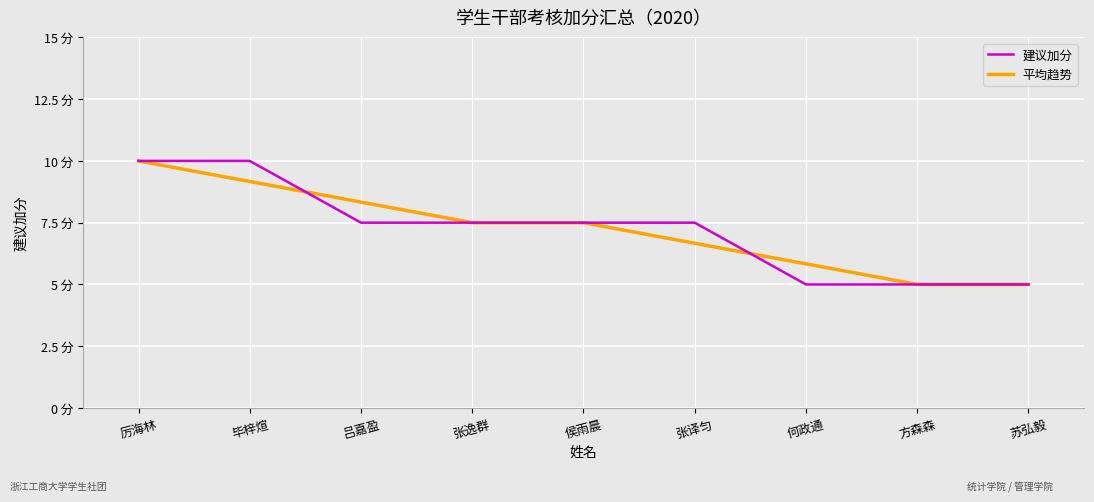

Which series changed the most between 毕梓煊 and 何政通?

建议加分